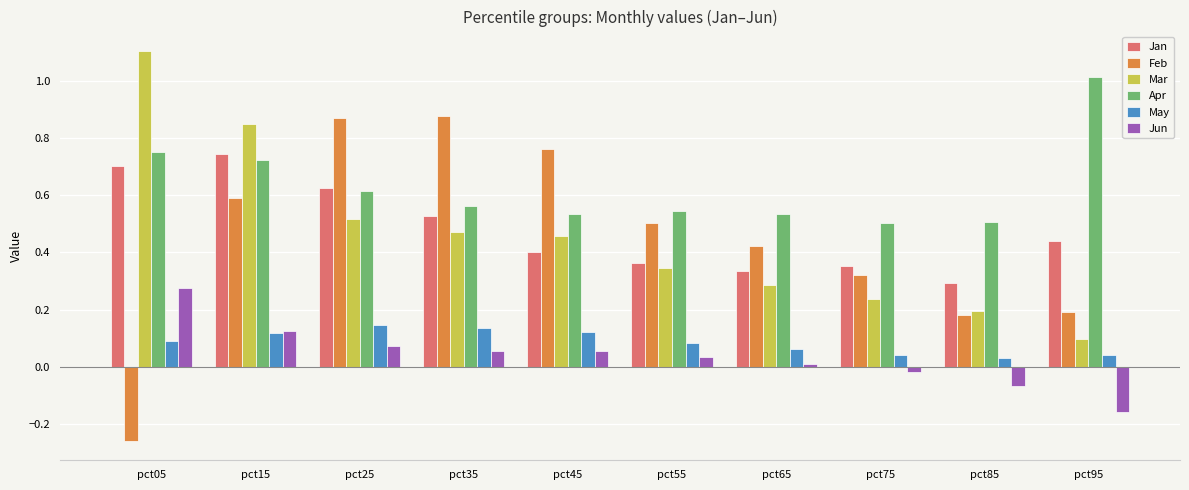

Rank the series by their maximum value, from highest to lowest.

Mar, Apr, Feb, Jan, Jun, May